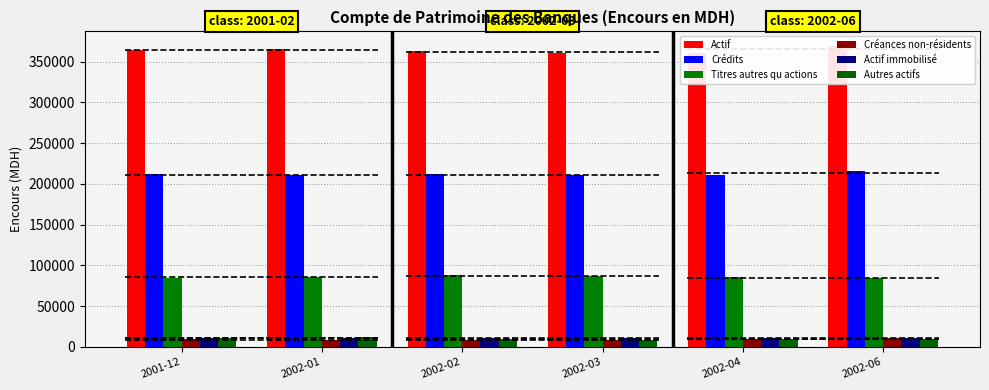

What is the total value across all series at 2002-06?

699974.4